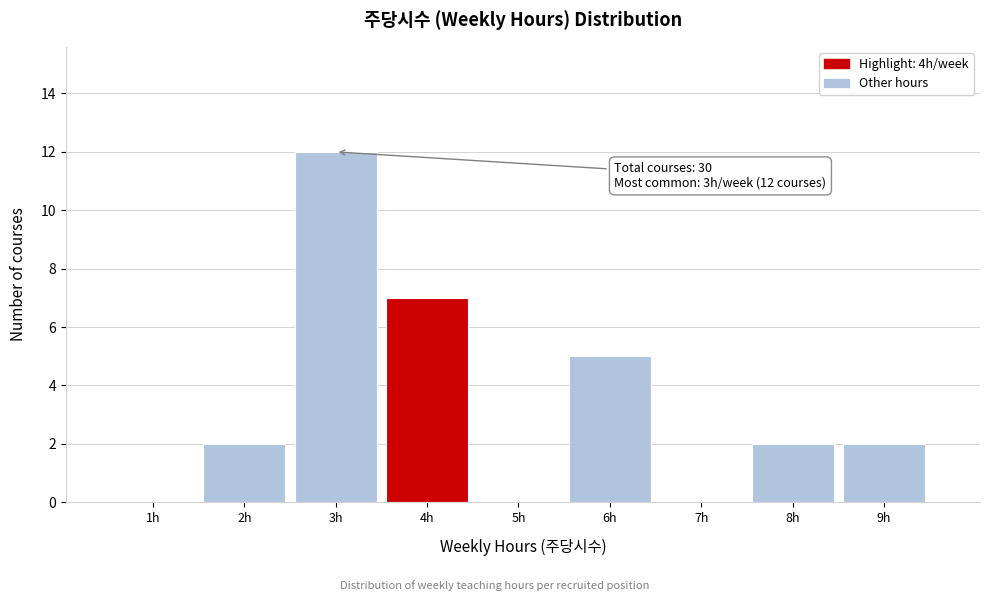

Reading right to left, list all the values displayed in this chart.

9h=2	8h=2	7h=0	6h=5	5h=0	4h=7	3h=12	2h=2	1h=0